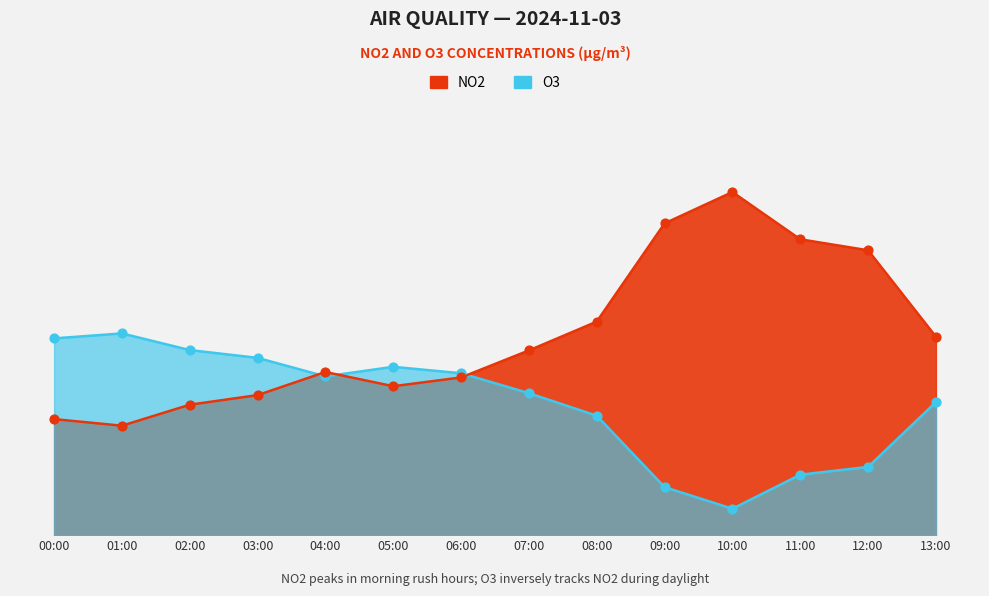

What are all the series names shown in the legend?

NO2, O3